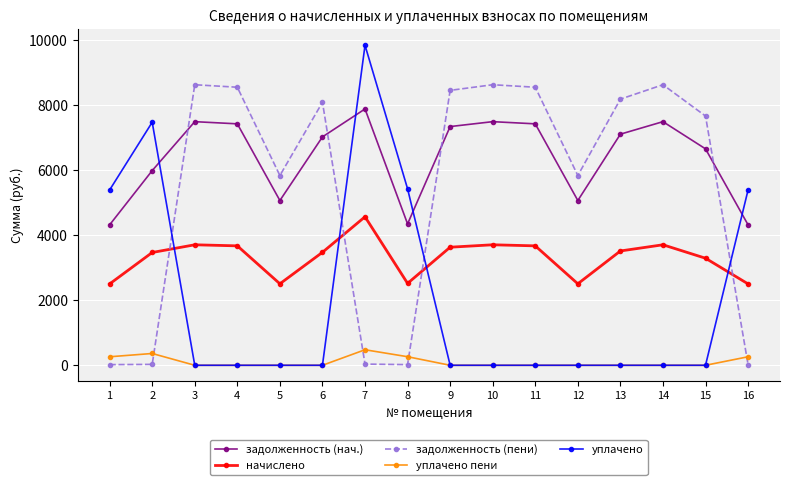

Where is the first local maximum for уплачено?

2